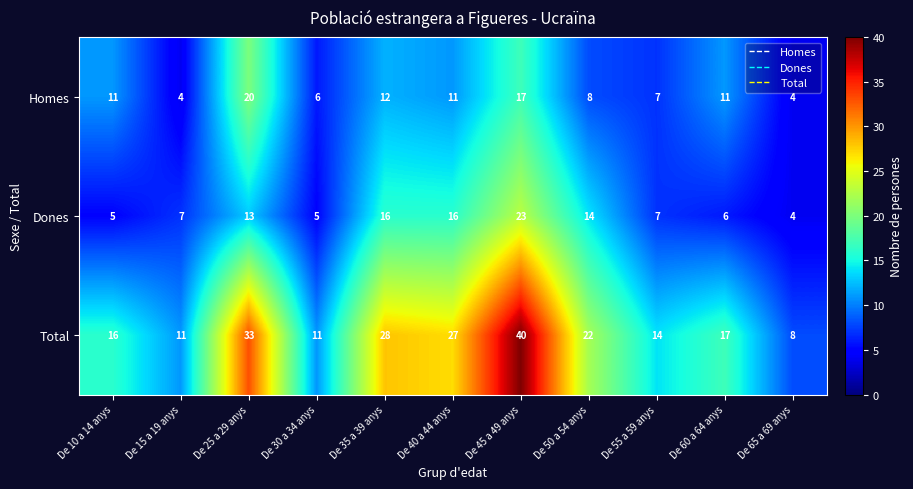

At which category is the sum across all series the highest?

De 45 a 49 anys